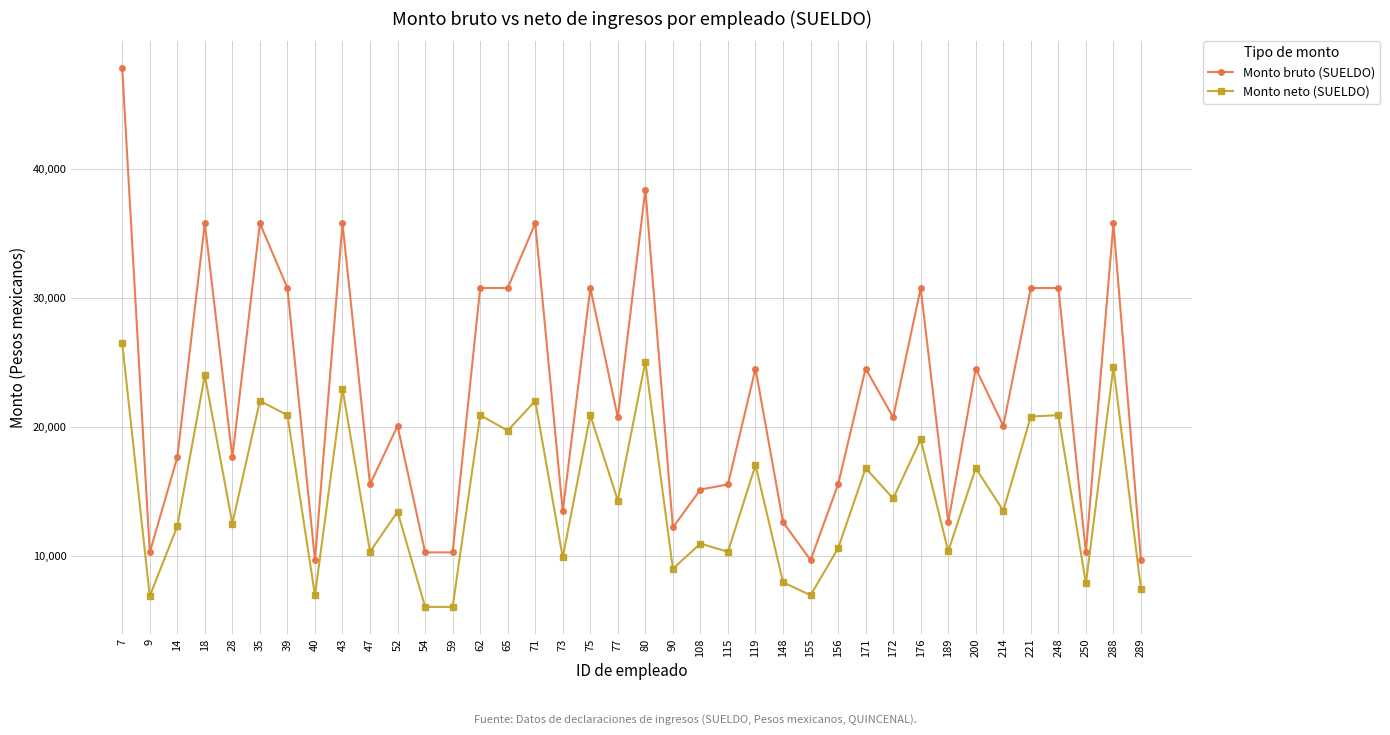

What is the difference between the second highest and minimum values in the Monto bruto (SUELDO) series?

28716.0